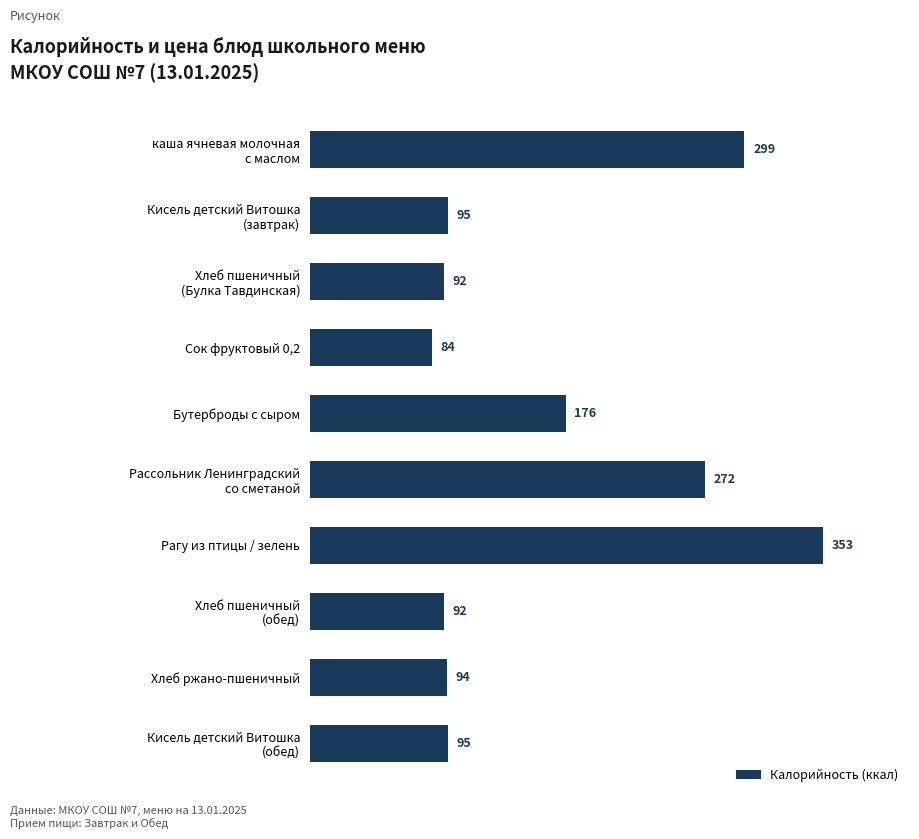

True or false: the data shows 500 at Рагу из птицы / зелень.

False